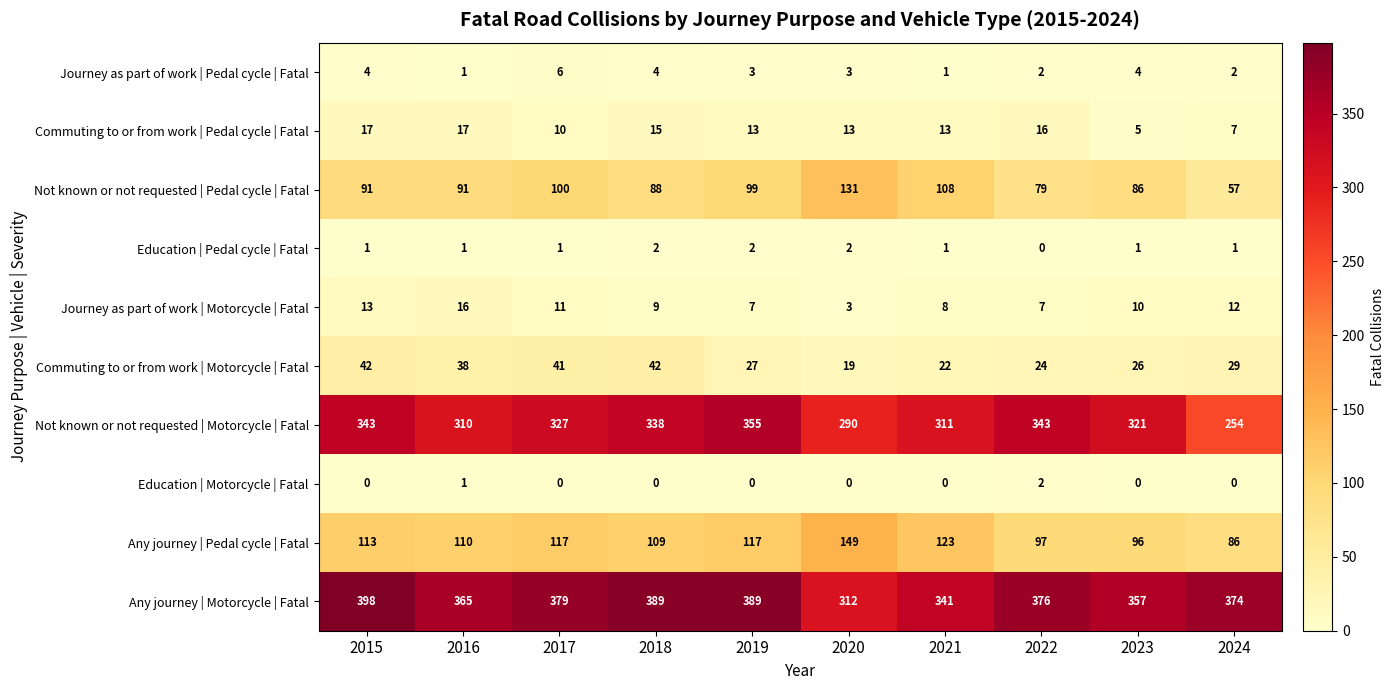

Is the value of Not known or not requested | Pedal cycle | Fatal at 2016 greater than the value of Commuting to or from work | Pedal cycle | Fatal at 2019?

Yes